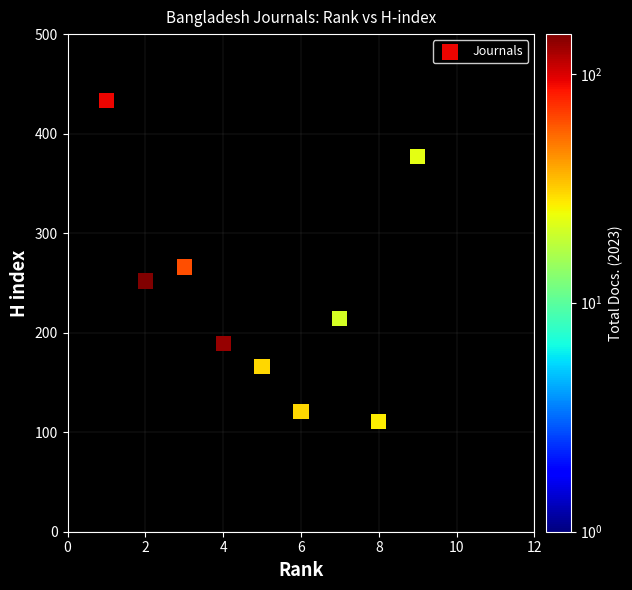

What is the range of X values (max minus min)?

10